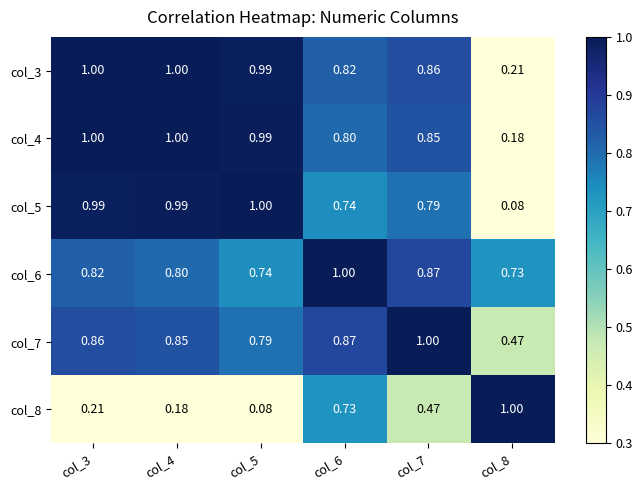

At how many categories does at least one series exceed 0?

6